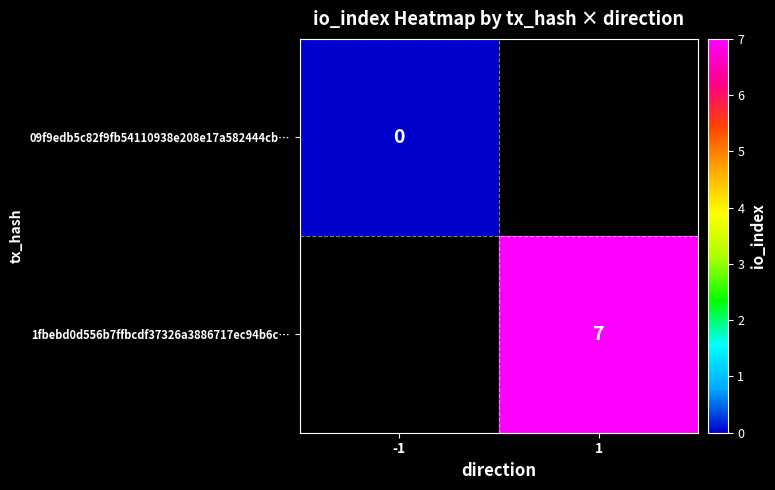

True or false: 1fbebd0d556b7ffbcdf37326a3886717ec94b6c… has a value of 2 at 1.

False